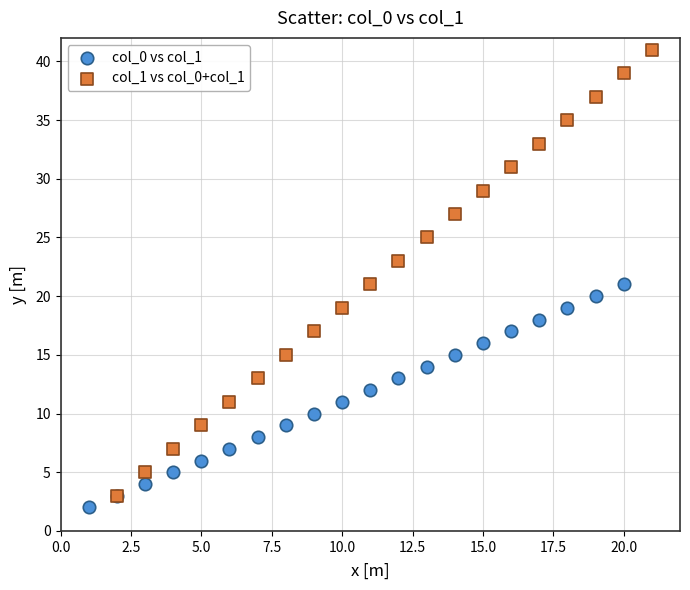

Which series has the largest Y range (max minus min)?

col_1 vs col_0+col_1